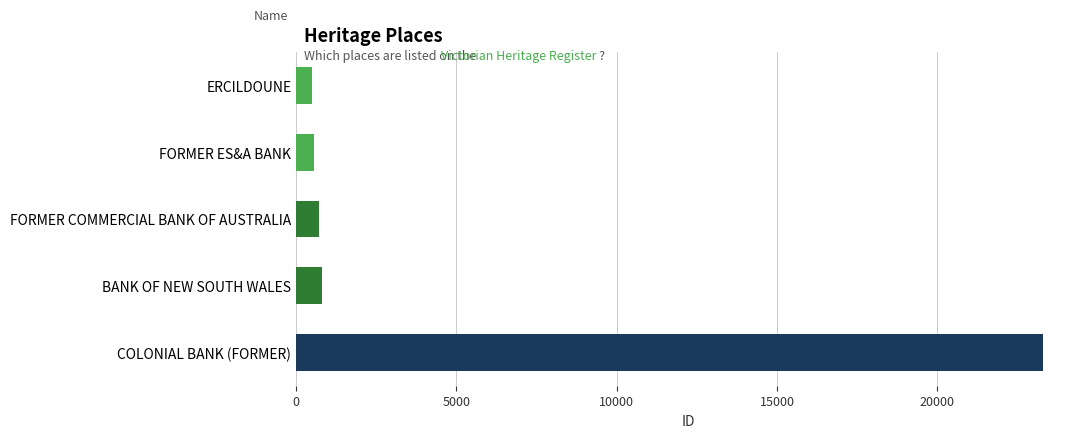

True or false: the data shows 505 at ERCILDOUNE.

True